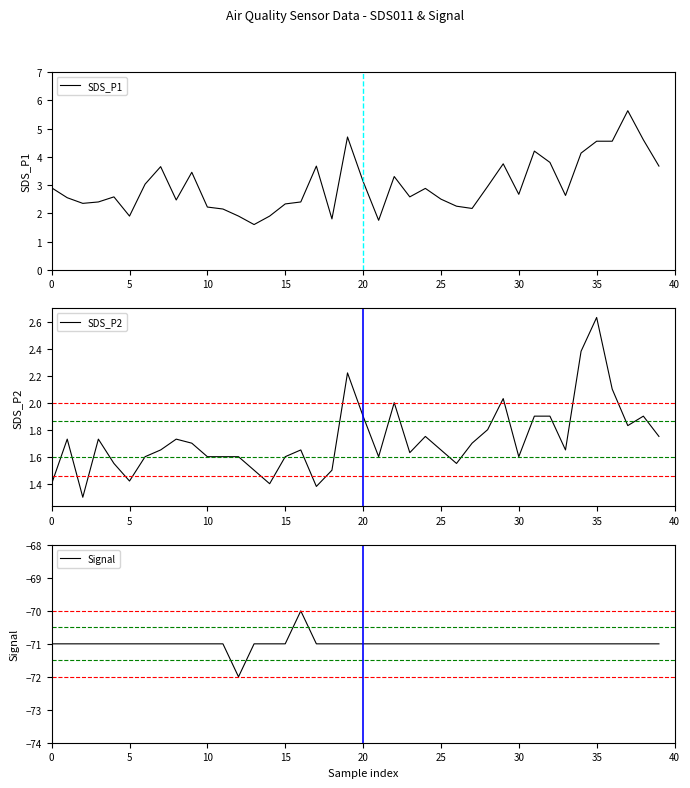

Rank the series at 26 from lowest to highest value.

Signal, SDS_P2, SDS_P1